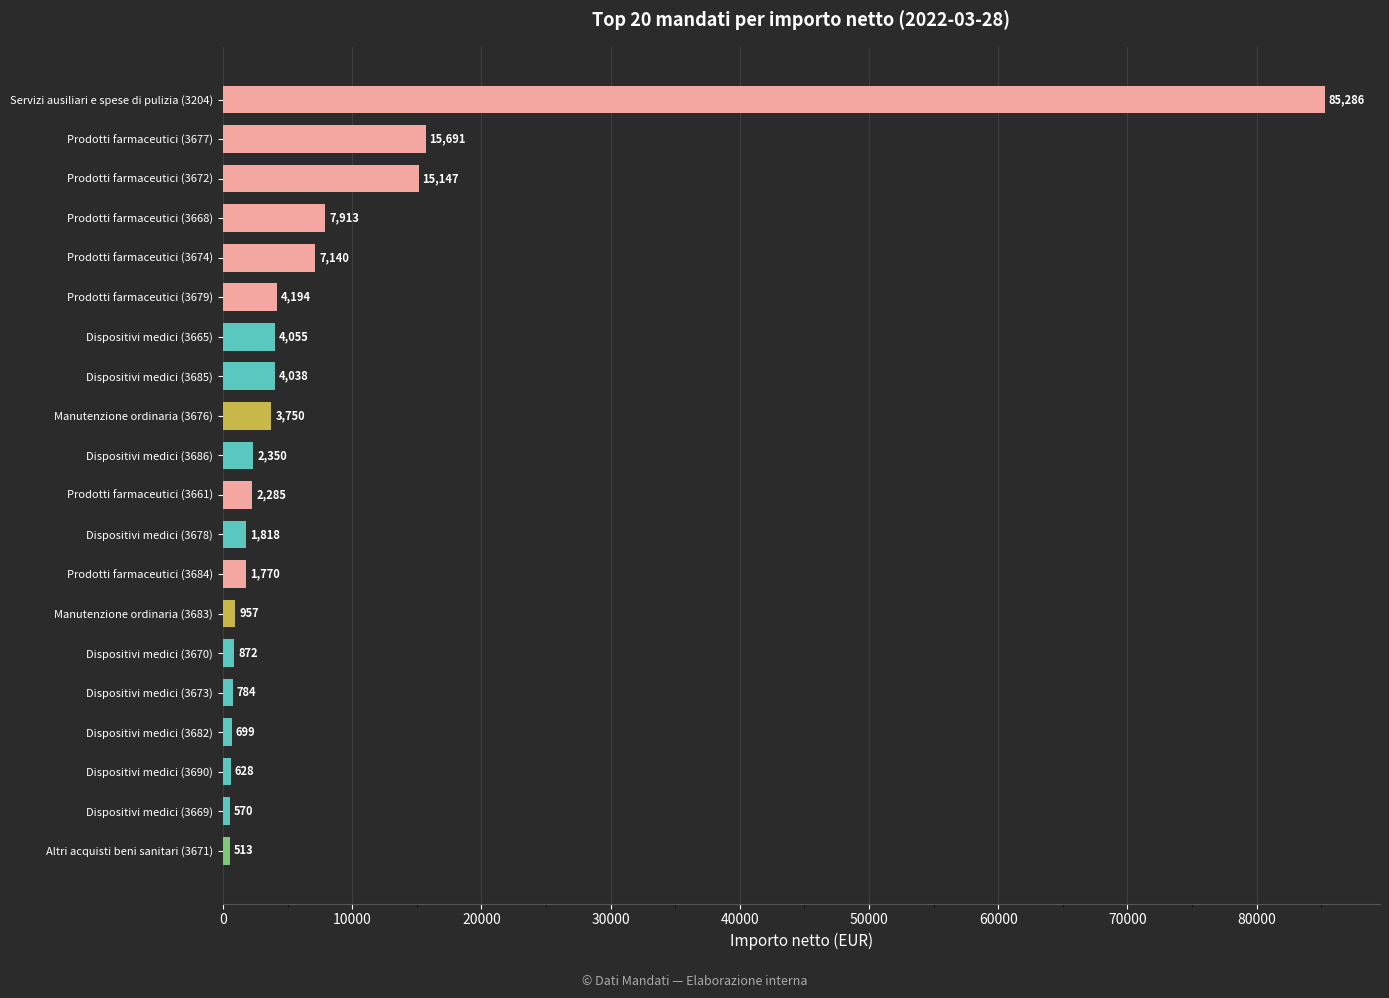

Are the bars horizontal?

Yes